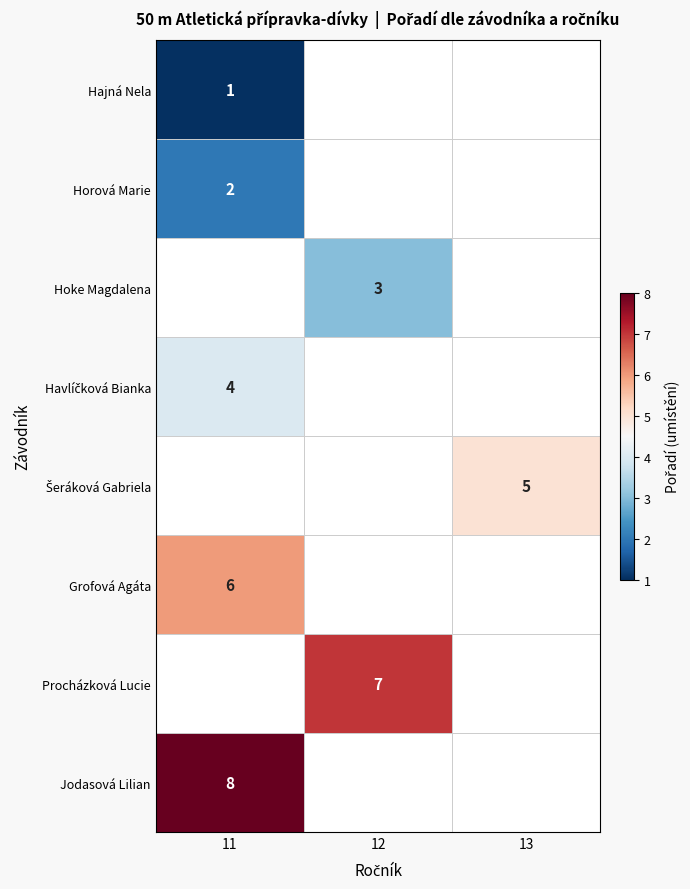

Is it true that Grofová Agáta equals 6 at 11?

True